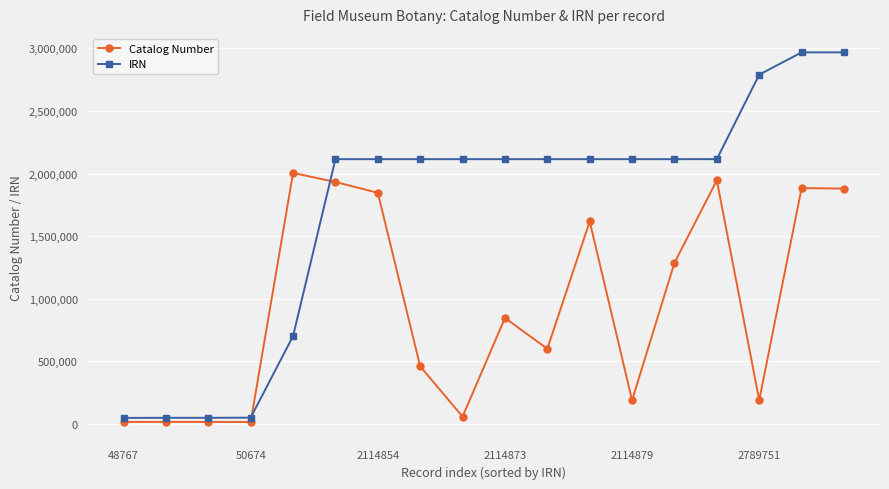

What is the difference between the maximum and second lowest values in the IRN series?

2918248